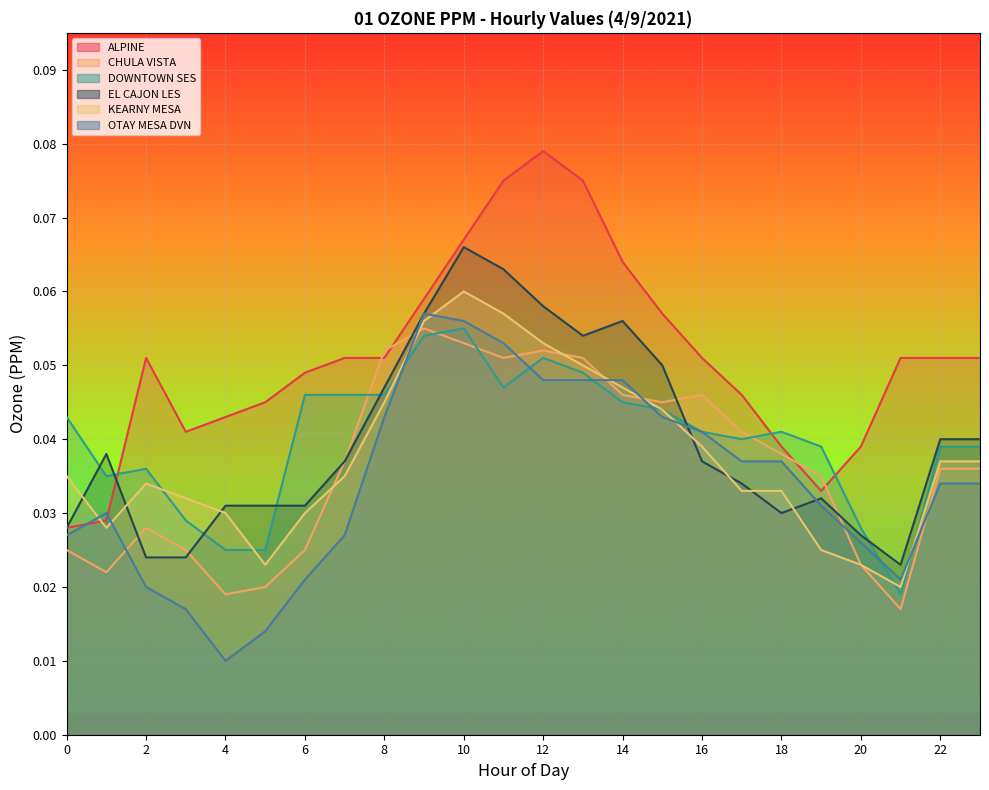

What is the difference between the maximum and minimum values in the ALPINE series?

0.1